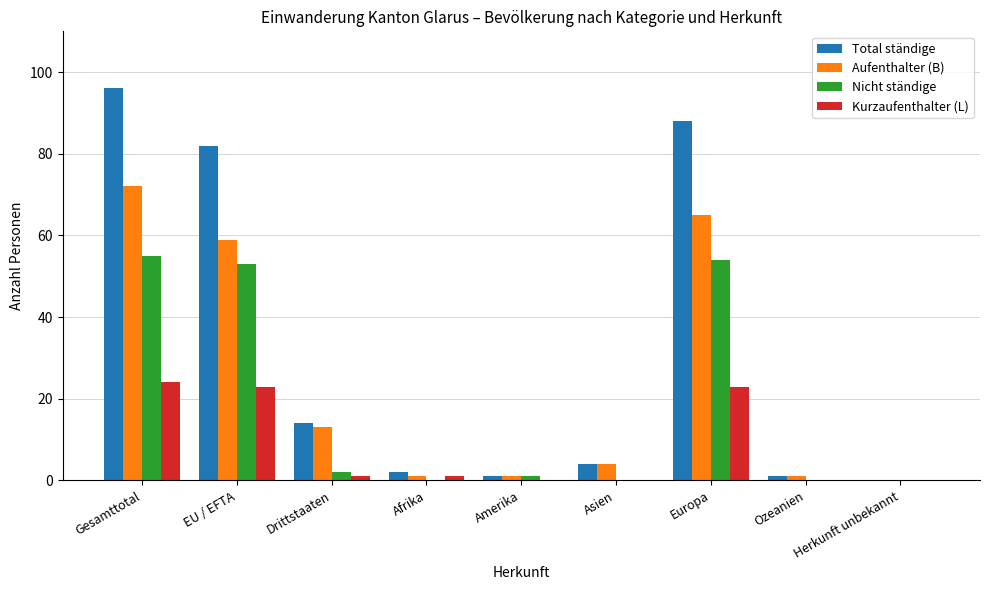

The Nicht ständige series shows 1 at Amerika. True or false?

True